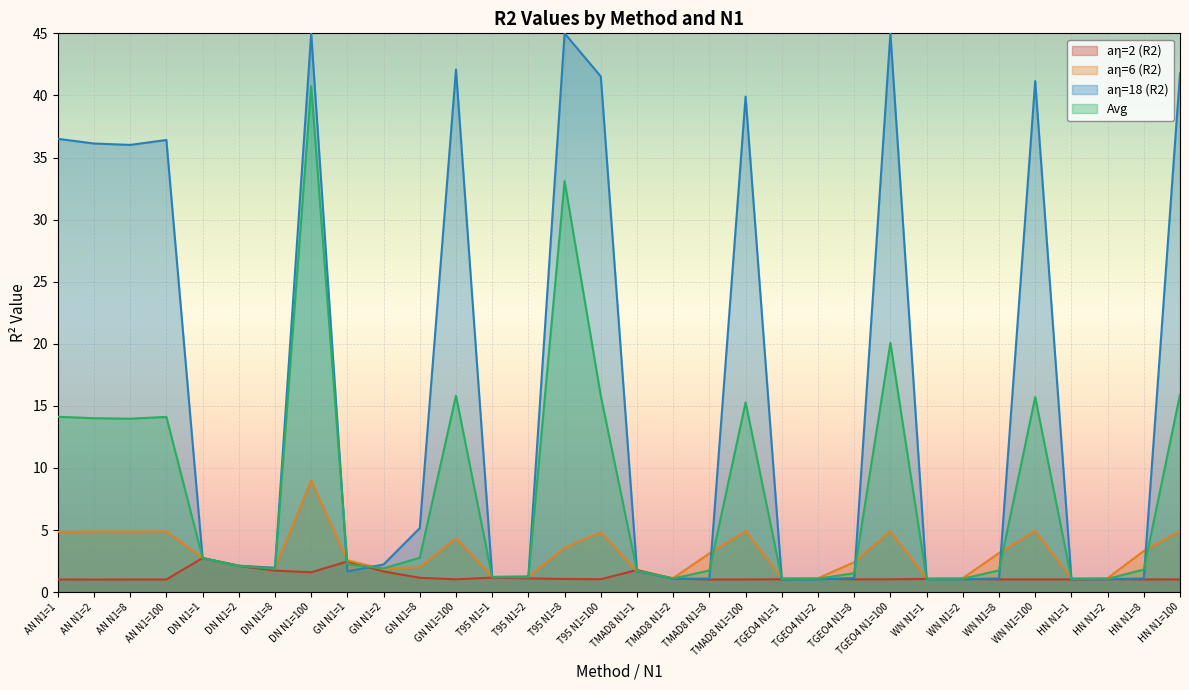

What is the lowest value of the aη=6 (R2) series?

1.1